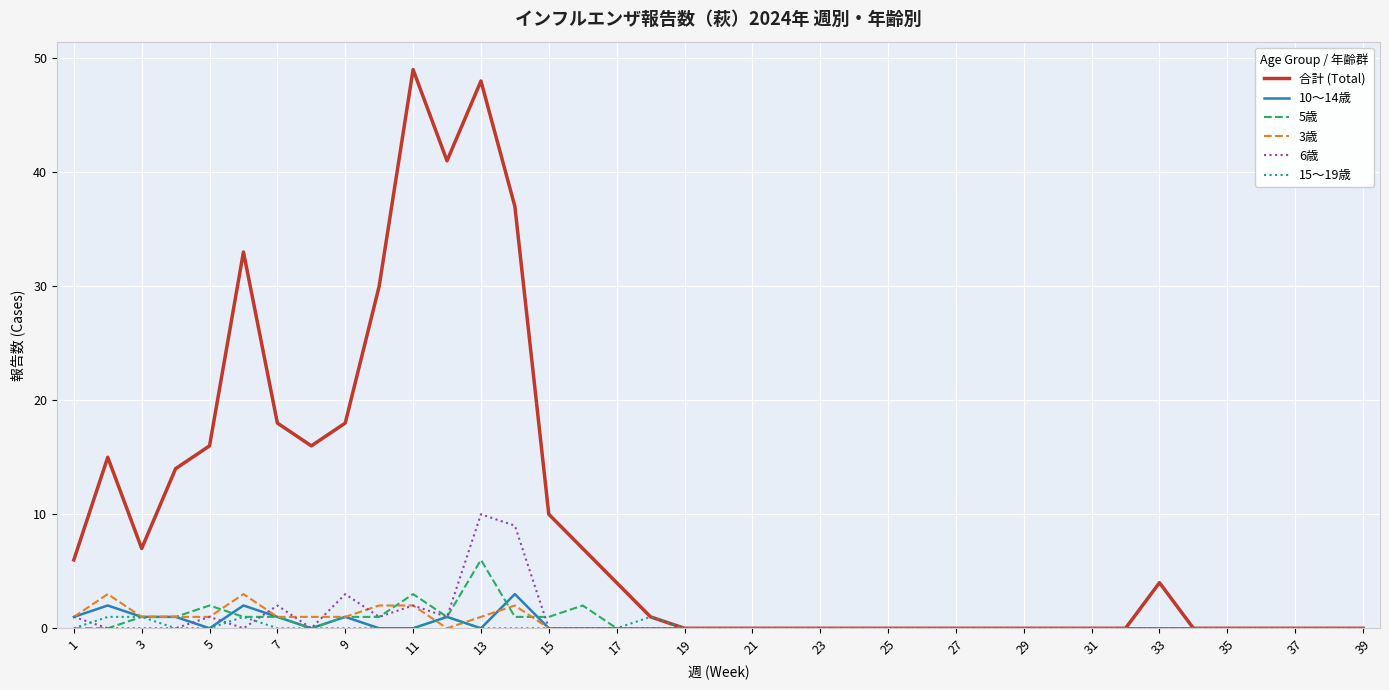

What is the greatest value displayed?

49